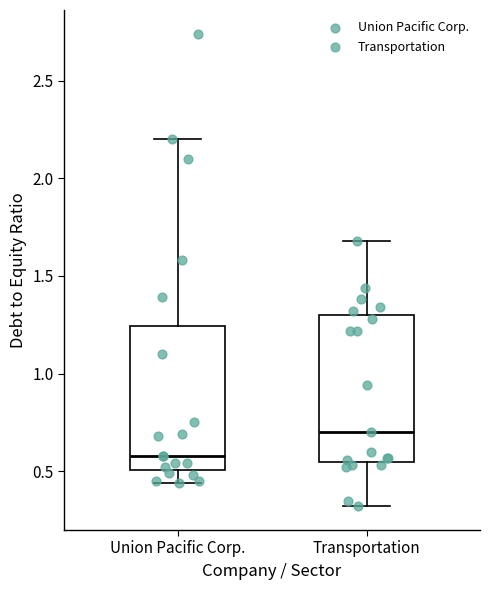

Reading left to right, transcribe this box plot: for each box, give where its median line is, the range the box spans, and where its two whiskers end, as read against the y-axis. The values are not printed on the chart, so give them approximately, as read against the axis.

Union Pacific Corp.: median 0.60, box 0.50 to 1.25, whiskers 0.45 to 2.20
Transportation: median 0.70, box 0.55 to 1.30, whiskers 0.30 to 1.70